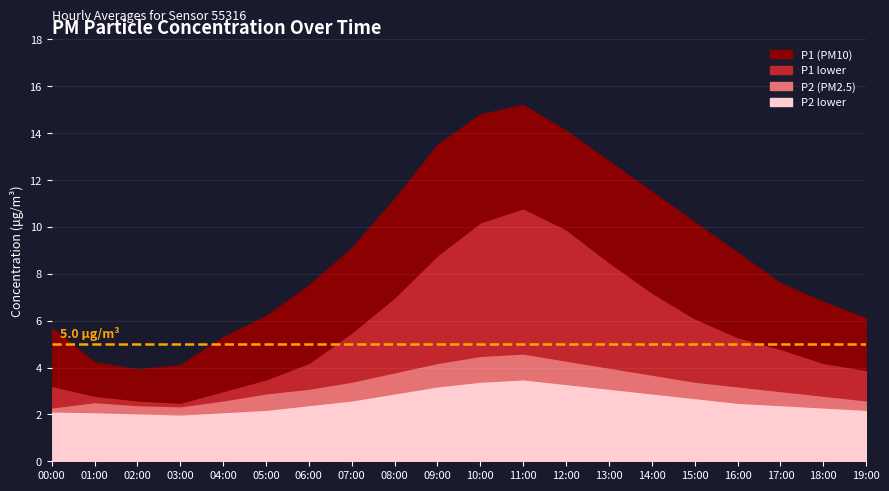

Reading left to right, extract all data points from this chart.

P1: 5.7	4.2	3.9	4.1	5.3	6.2	7.5	9.1	11.2	13.5	14.8	15.2	14.1	12.8	11.5	10.2	8.9	7.6	6.8	6.1
P2: 2.3	2.5	2.4	2.4	2.6	2.9	3.1	3.4	3.8	4.2	4.5	4.6	4.3	4.0	3.7	3.4	3.2	3.0	2.8	2.6
P1_low: 3.2	2.8	2.6	2.5	3.0	3.5	4.2	5.5	7.0	8.8	10.2	10.8	9.9	8.5	7.2	6.1	5.3	4.8	4.2	3.9
P2_low: 2.1	2.1	2.0	2.0	2.1	2.2	2.4	2.6	2.9	3.2	3.4	3.5	3.3	3.1	2.9	2.7	2.5	2.4	2.3	2.2